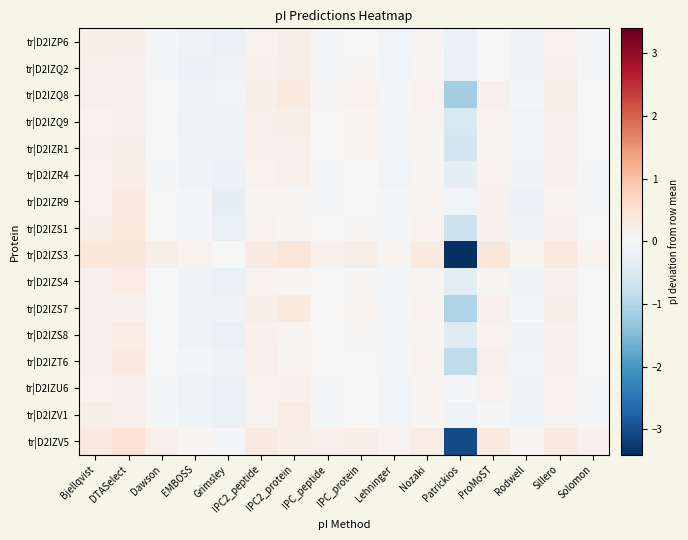

Count the number of categories in the chart.

16